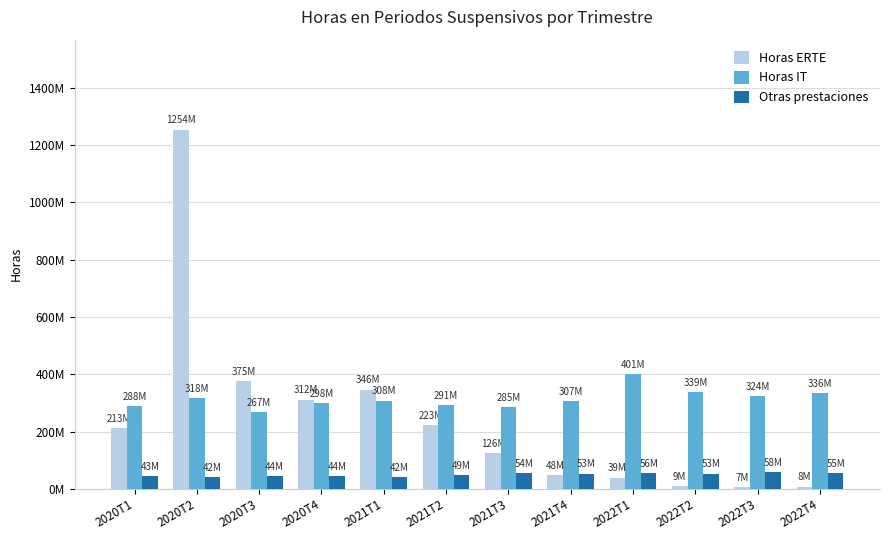

Which series has the largest total across all categories?

Horas IT